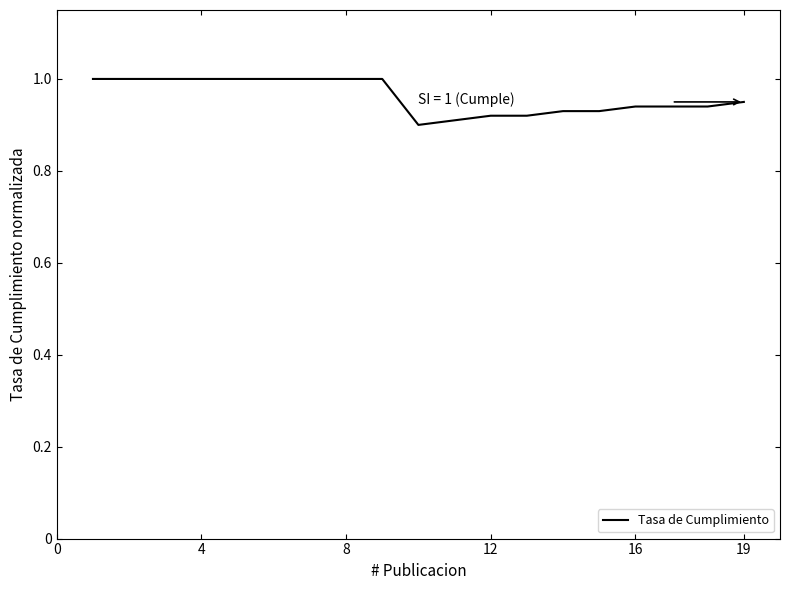

What is the greatest value displayed?

1.0